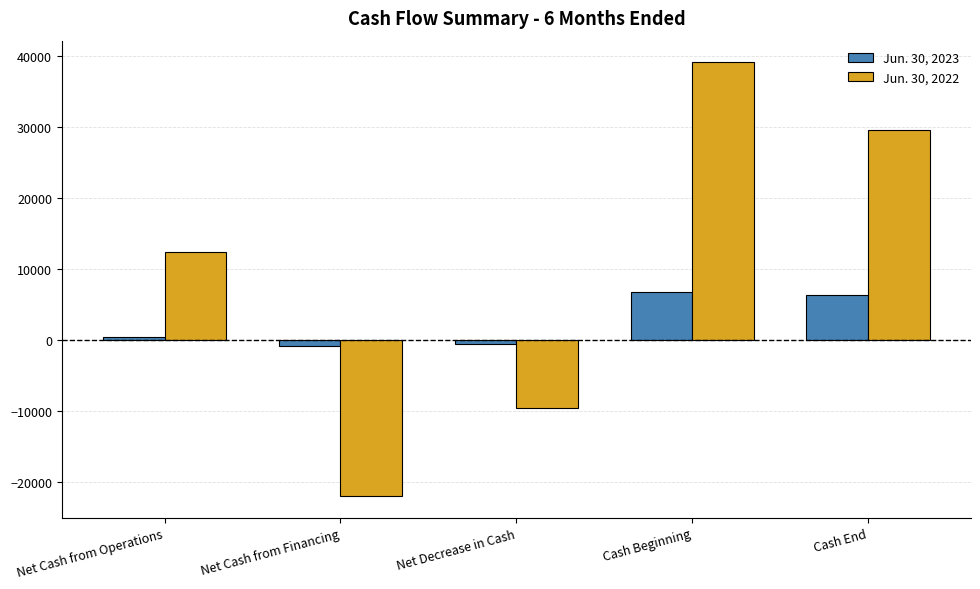

What is the spread (max minus min) of values at Cash Beginning?

32263